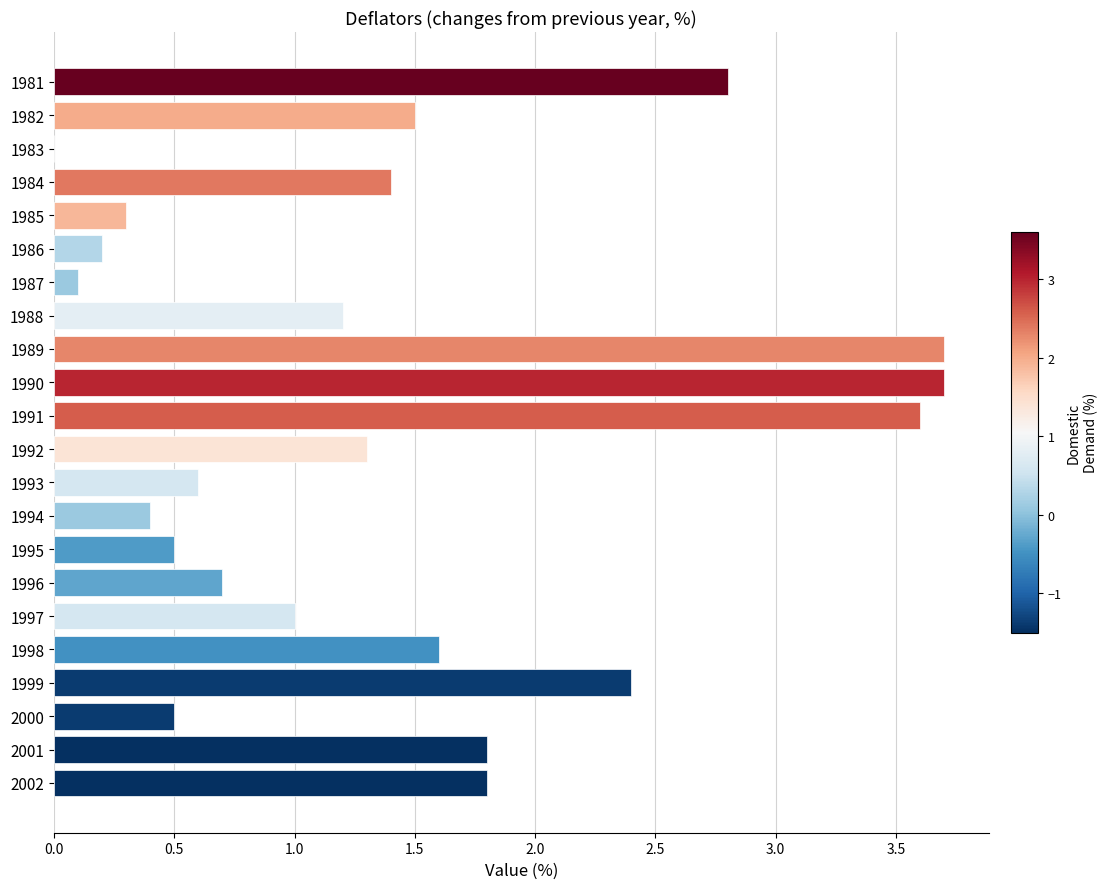

What is the sum of all values?

31.1